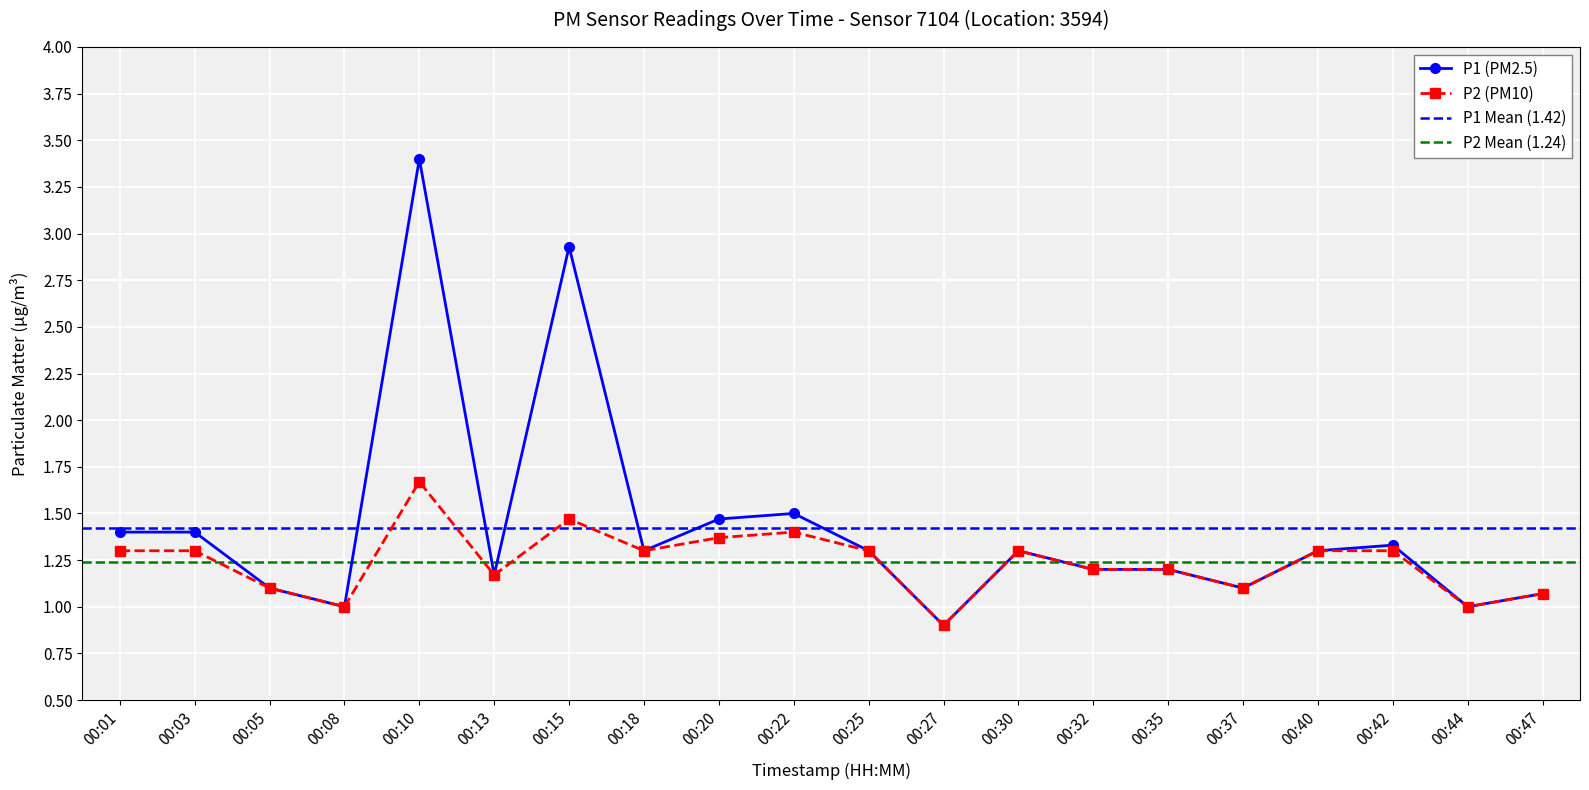

At which label is P1 closest to 2?

00:22